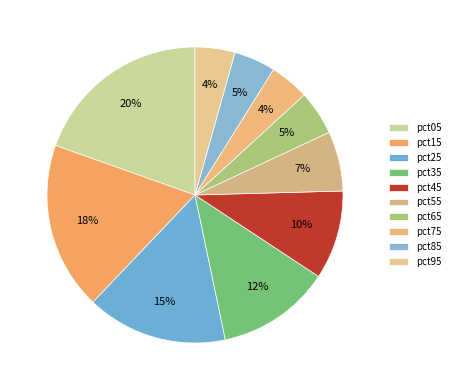

Count the number of slices in the pie.

10